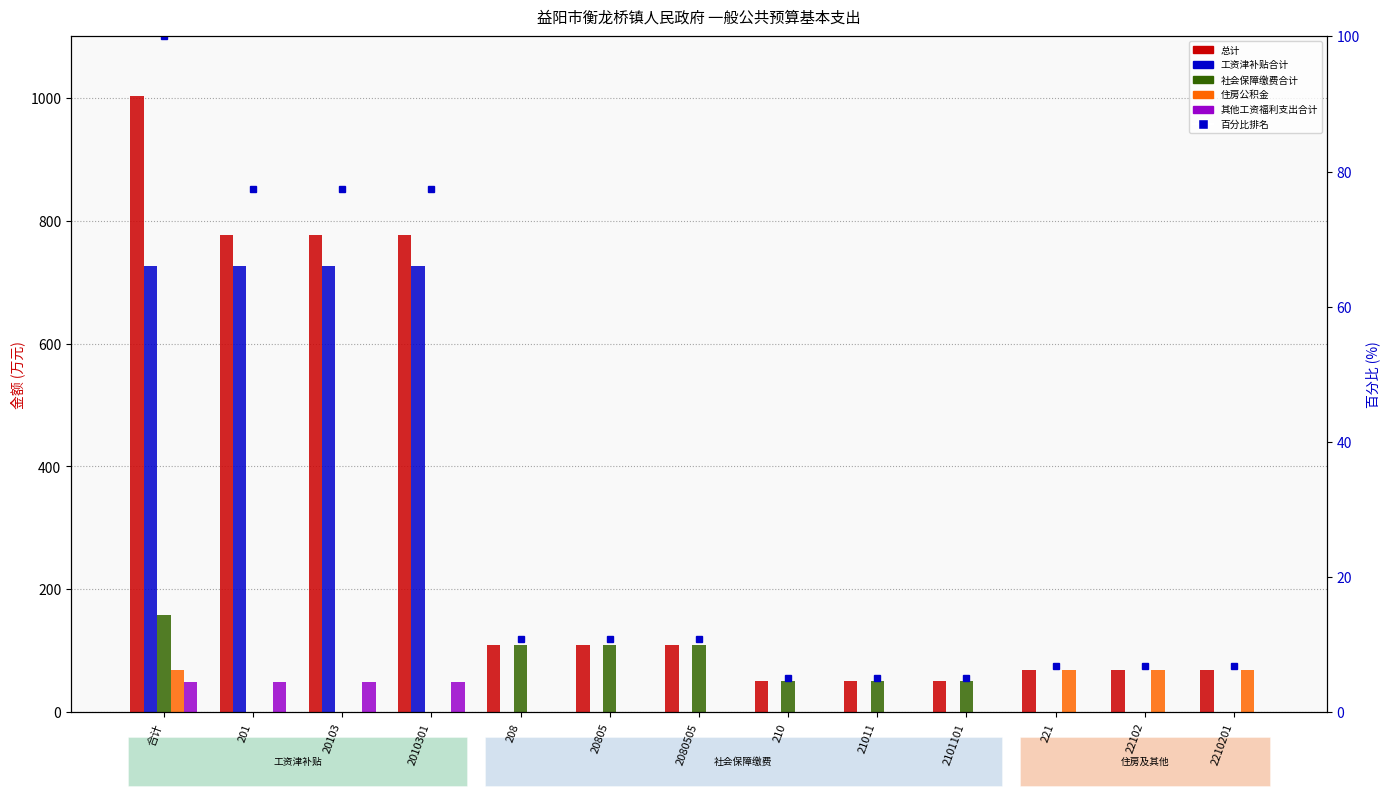

Reading left to right, list all the values displayed in this chart.

总计: 1003.3	776.2	776.2	776.2	108.8	108.8	108.8	50.2	50.2	50.2	68.0	68.0	68.0
工资津补贴合计: 726.7	726.7	726.7	726.7	0.0	0.0	0.0	0.0	0.0	0.0	0.0	0.0	0.0
社会保障缴费合计: 159.1	0.0	0.0	0.0	108.8	108.8	108.8	50.2	50.2	50.2	0.0	0.0	0.0
住房公积金: 68.0	0.0	0.0	0.0	0.0	0.0	0.0	0.0	0.0	0.0	68.0	68.0	68.0
其他工资福利支出合计: 49.5	49.5	49.5	49.5	0.0	0.0	0.0	0.0	0.0	0.0	0.0	0.0	0.0